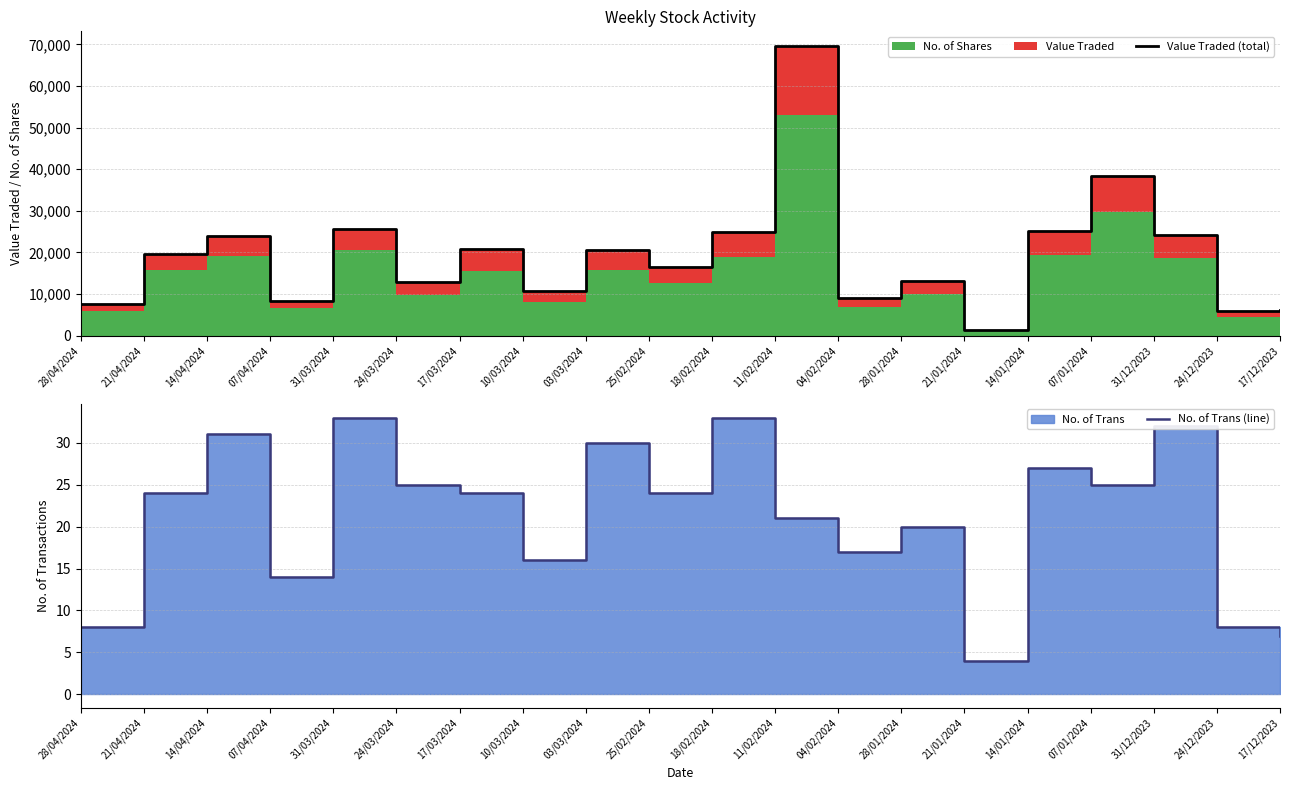

List the labels in order of No. of Trans (line) value, smallest first.

21/01/2024, 17/12/2023, 28/04/2024, 24/12/2023, 07/04/2024, 10/03/2024, 04/02/2024, 28/01/2024, 11/02/2024, 21/04/2024, 17/03/2024, 25/02/2024, 24/03/2024, 07/01/2024, 14/01/2024, 03/03/2024, 14/04/2024, 31/12/2023, 31/03/2024, 18/02/2024